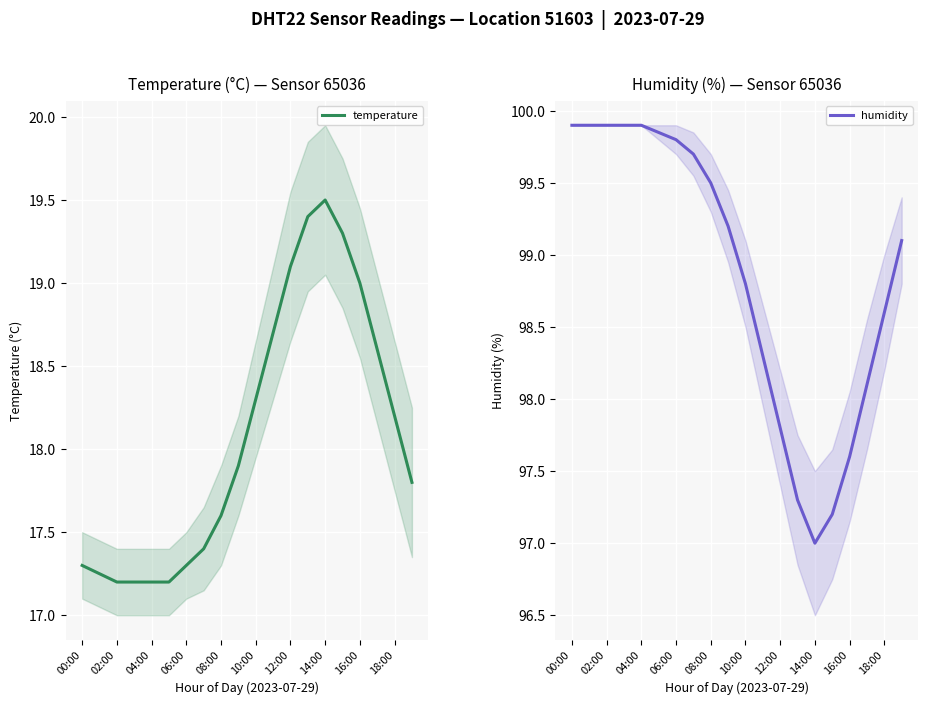

Reading right to left, what are all the values shown in this chart?

temperature: 17.8	18.2	18.6	19.0	19.3	19.5	19.4	19.1	18.7	18.3	17.9	17.6	17.4	17.3	17.2	17.2	17.2	17.2	17.2	17.3
humidity: 99.1	98.6	98.1	97.6	97.2	97.0	97.3	97.8	98.3	98.8	99.2	99.5	99.7	99.8	99.8	99.9	99.9	99.9	99.9	99.9